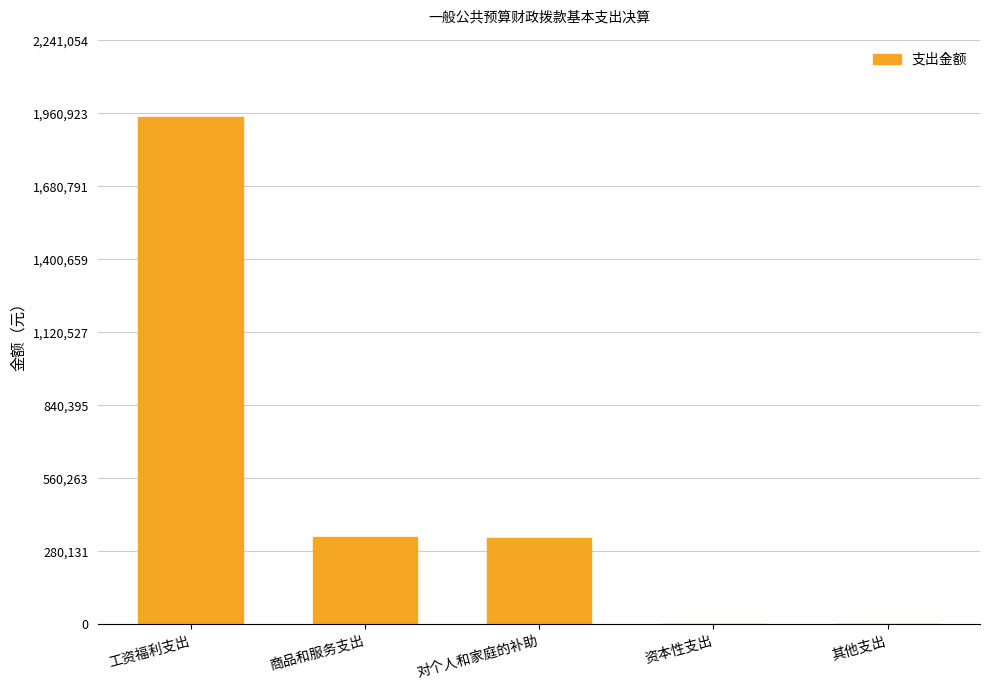

The value at 资本性支出 is -751060.5. True or false?

False